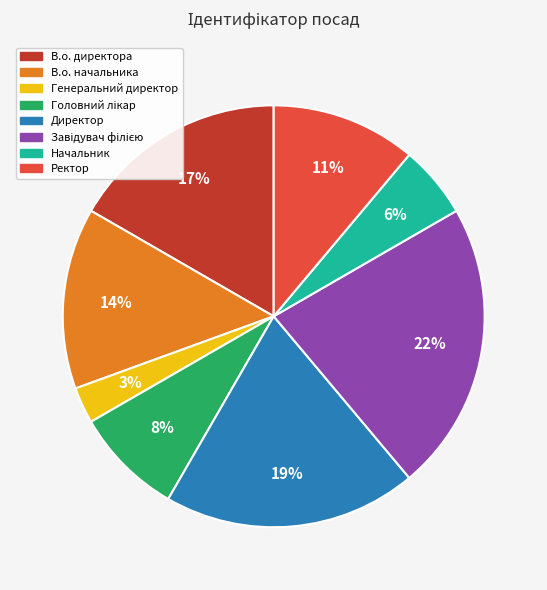

Is the sum of Директор and Генеральний директор greater than half?

No